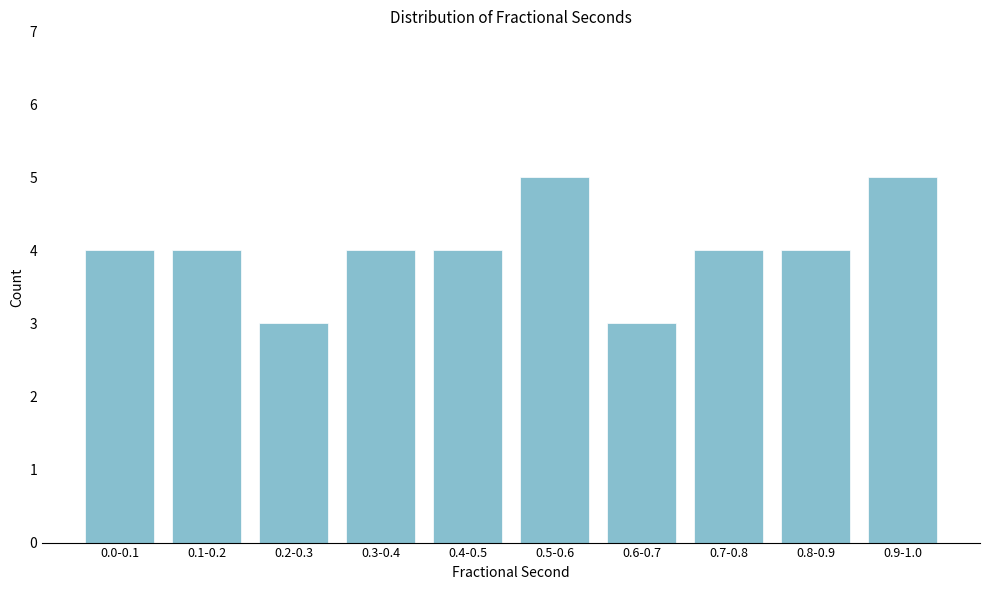

Reading right to left, list all the values displayed in this chart.

5	4	4	3	5	4	4	3	4	4